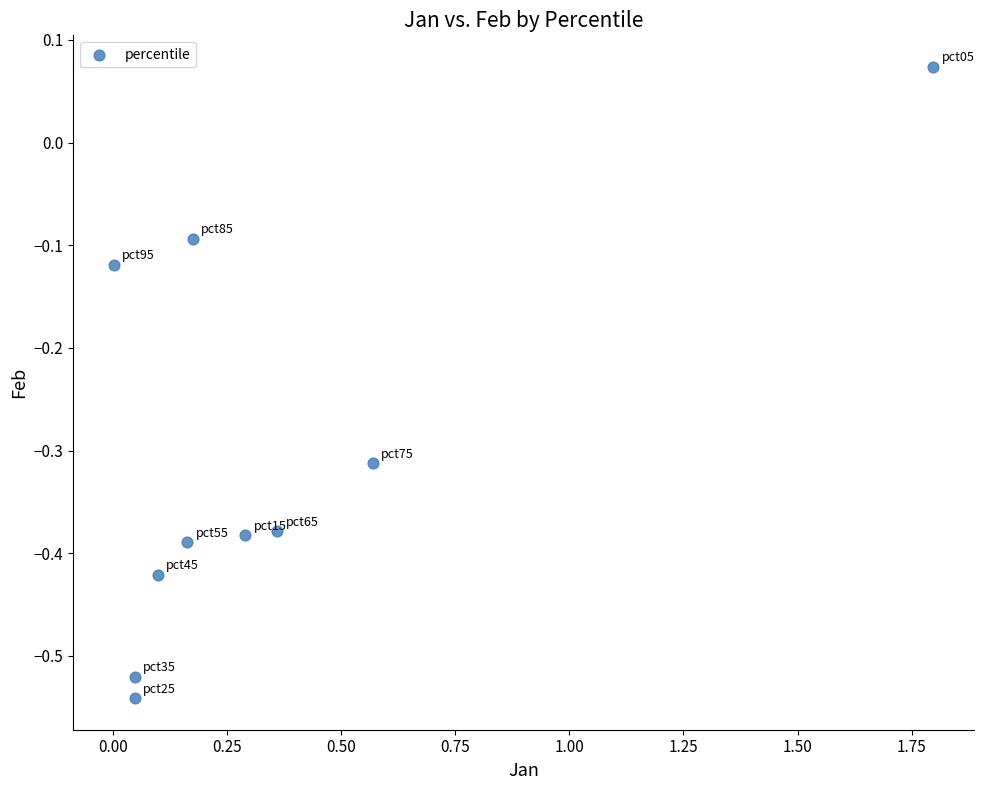

What is the average X value?

0.4